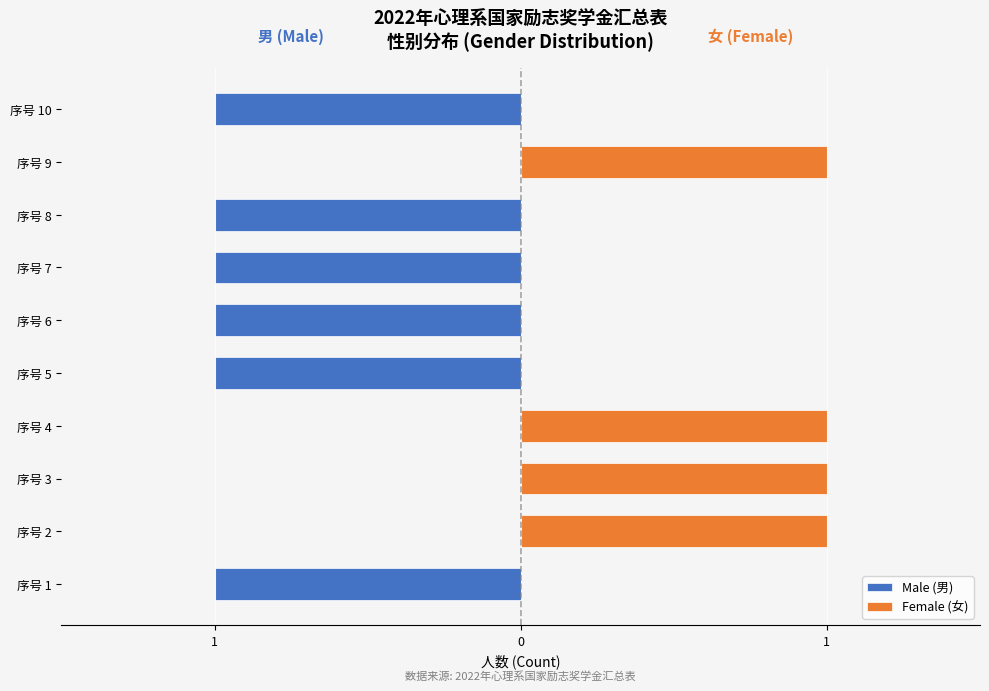

Rank the series by their maximum value, from lowest to highest.

Male (男), Female (女)